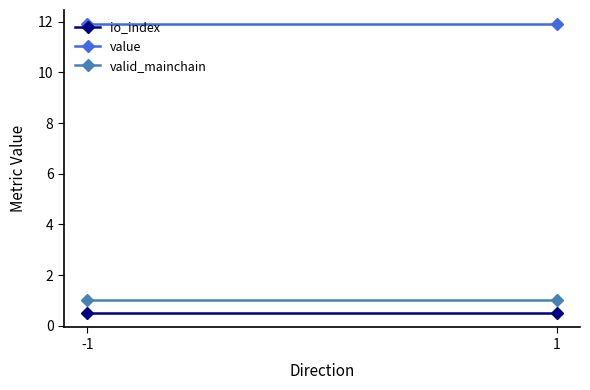

Reading left to right, extract all data points from this chart.

io_index: -1=0.5	1=0.5
value: -1=11.9	1=11.9
valid_mainchain: -1=1.0	1=1.0